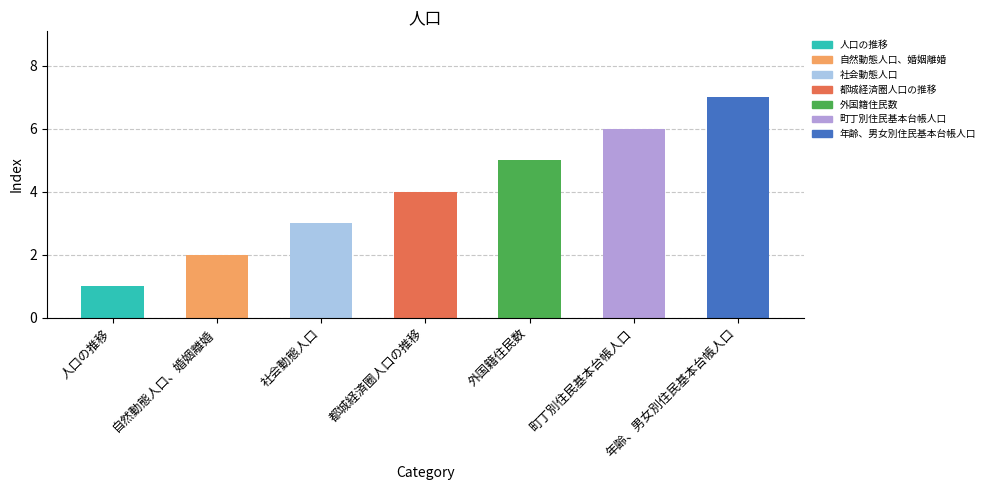

What is the difference between the maximum and minimum values?

6